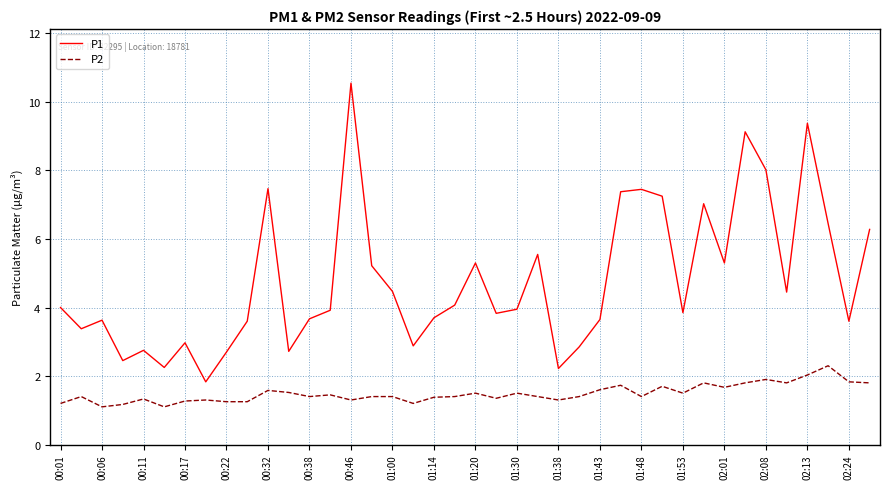

What is the smallest value displayed?

1.1